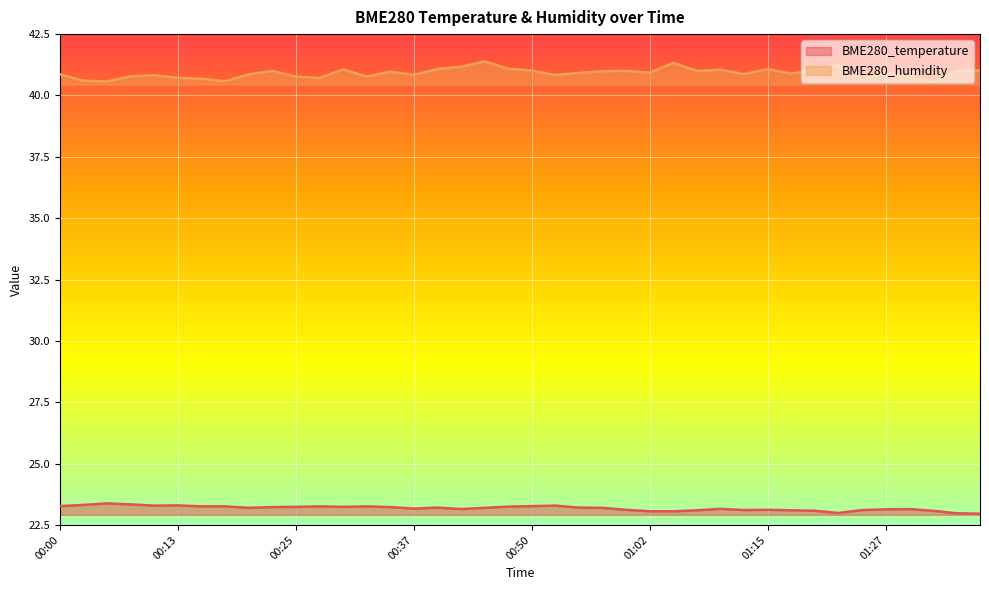

What is the difference between the highest and lowest values at 00:22?

17.8